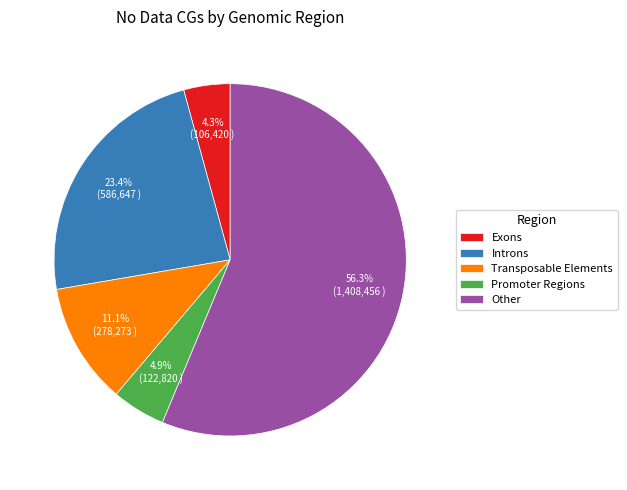

Between Promoter Regions and Introns, which is larger?

Introns